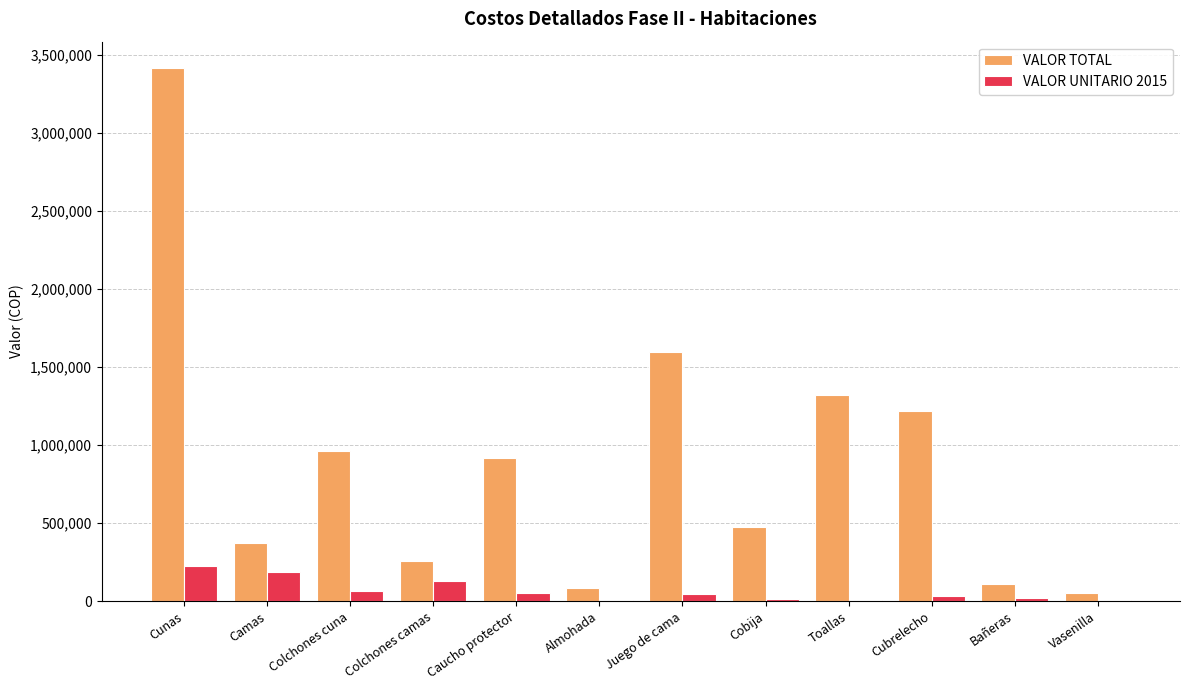

What is the sum of all VALOR UNITARIO 2015 values?

803143